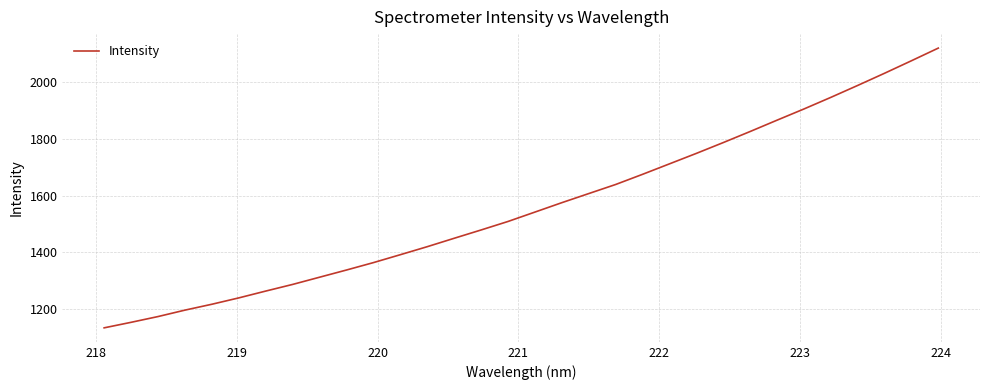

What is the maximum value shown in the chart?

2120.0